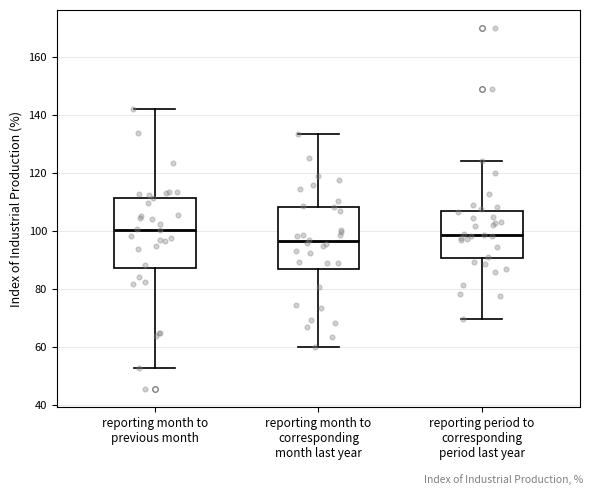

Reading left to right, read every box against the y-axis: the position of its median line, the range the box covers, and the ends of its whiskers. The values are not printed on the chart, so give them approximately, as read against the axis.

reporting month to previous month: median 100, box 88 to 112, whiskers 52 to 142
reporting month to corresponding month last year: median 96, box 86 to 108, whiskers 60 to 134
reporting period to corresponding period last year: median 98, box 90 to 106, whiskers 70 to 124